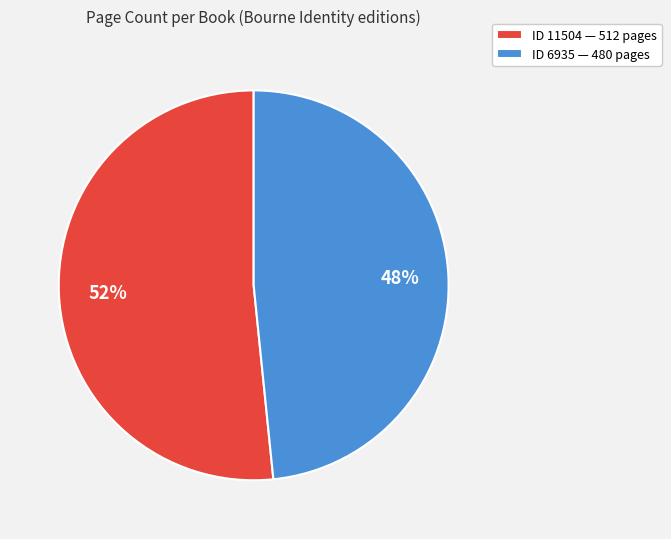

Which has a higher value, ID 6935 — 480 pages or ID 11504 — 512 pages?

ID 11504 — 512 pages